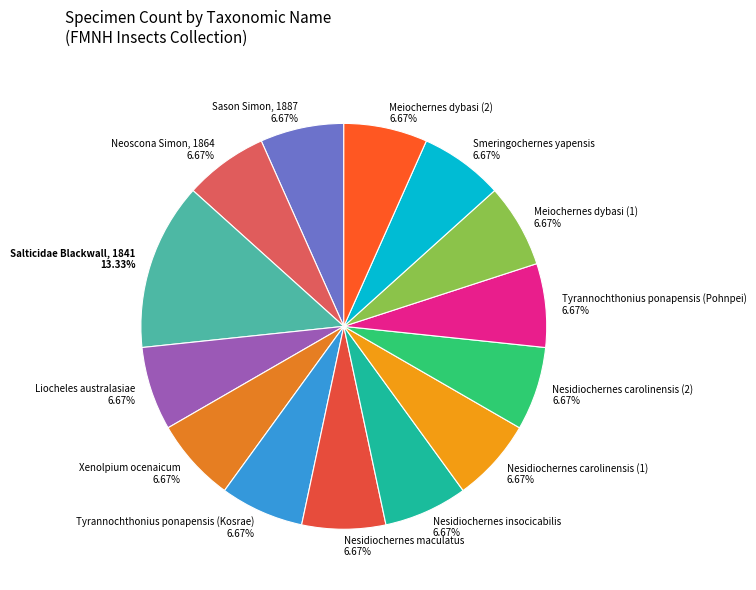

Approximately how many times larger is the value at Meiochernes dybasi (1) 6.67% compared to Sason Simon, 1887 6.67%?

1.0